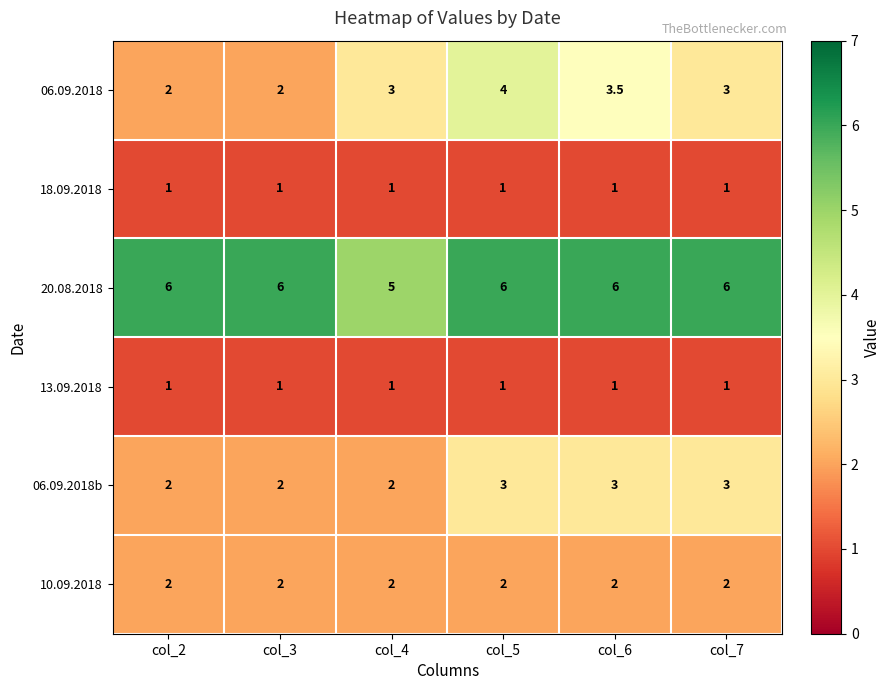

What is the average value of the 06.09.2018 series?

2.9